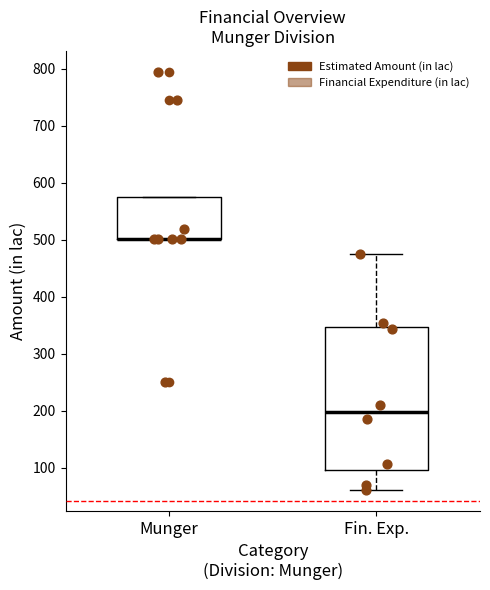

Reading left to right, transcribe this box plot: for each box, give where its median line is, the range the box spans, and where its two whiskers end, as read against the y-axis. The values are not printed on the chart, so give them approximately, as read against the axis.

Munger: median 500 (drawn on the box's lower edge), box 500 to 580, whiskers 500 to 580
Fin. Exp.: median 200, box 100 to 350, whiskers 60 to 470